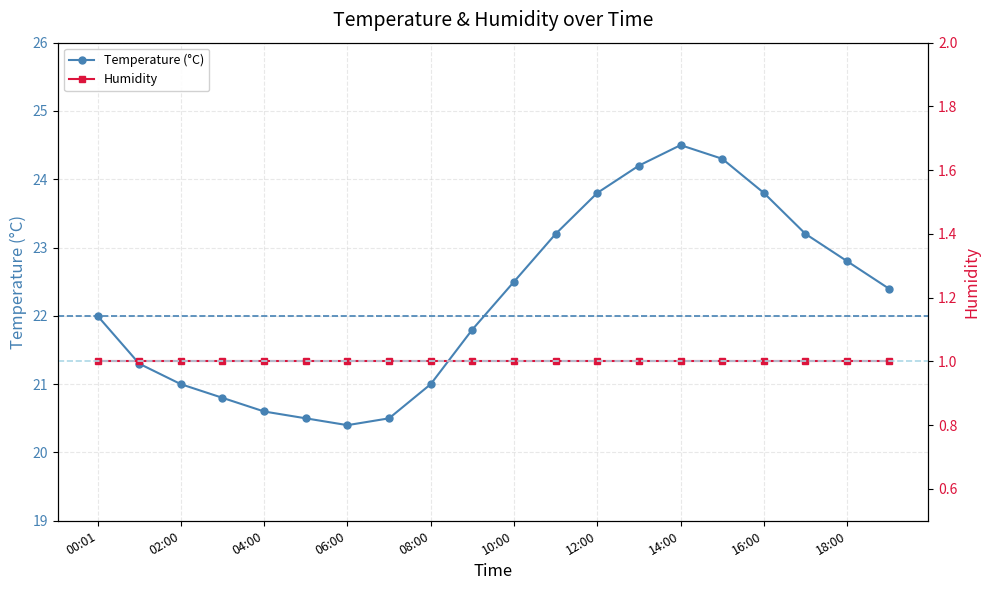

What is the label of the 20th point from the right?

00:01